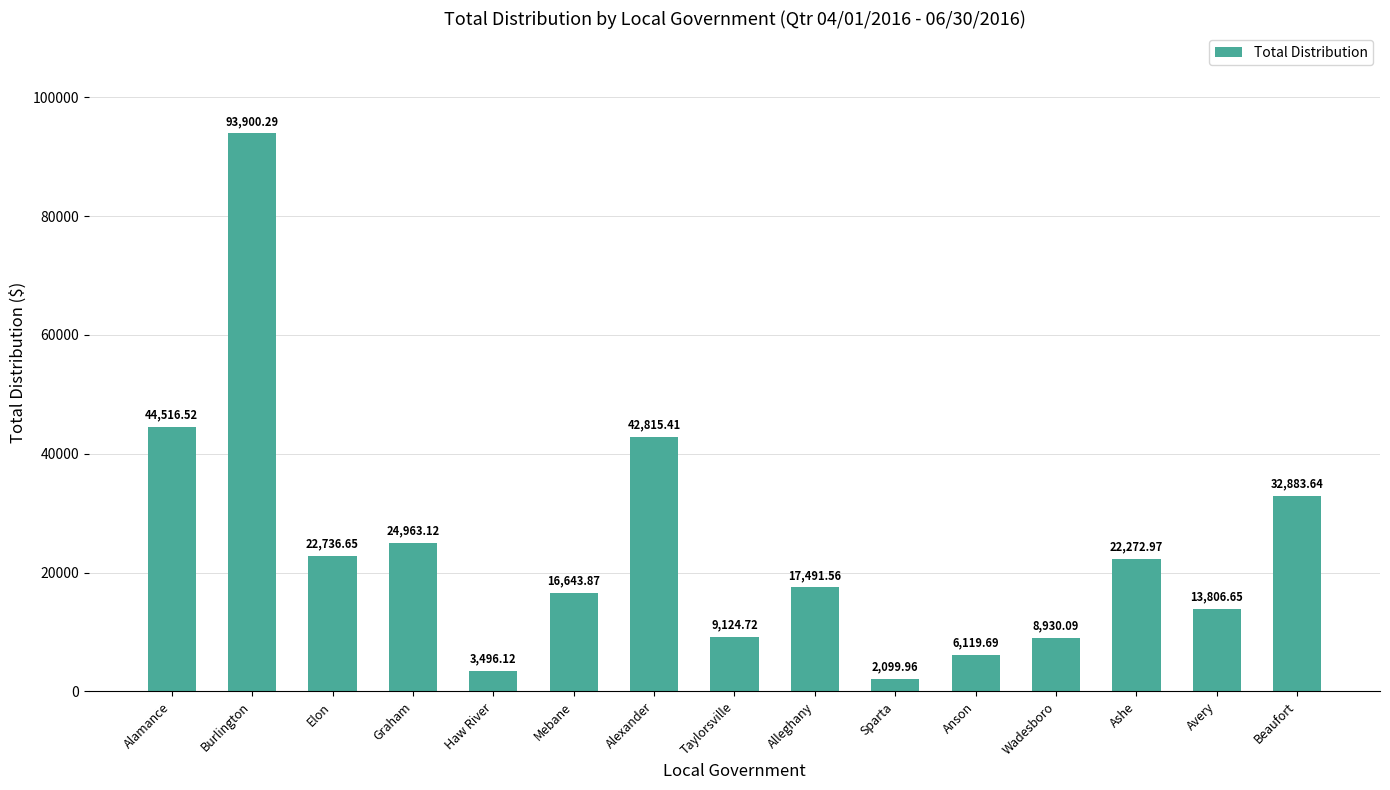

What is the ratio of the value at Graham to the value at Beaufort?

0.8